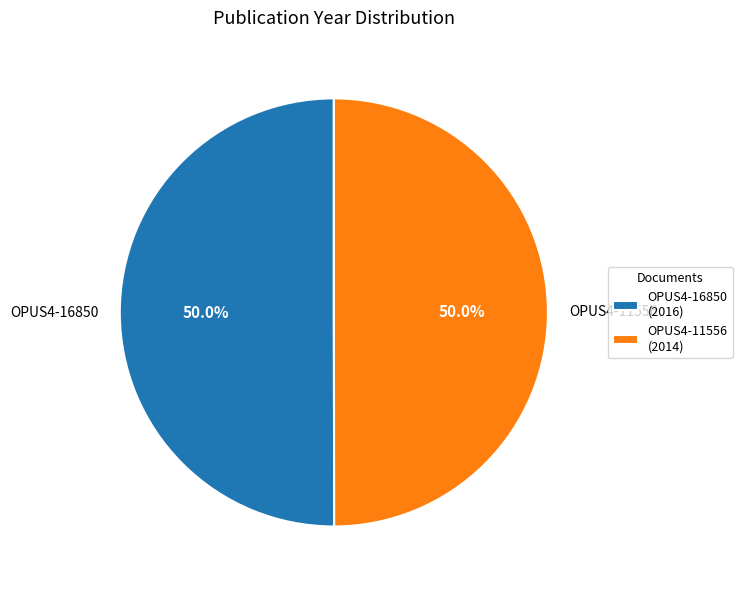

What percentage do OPUS4-11556 and OPUS4-16850 together represent?

100.0%